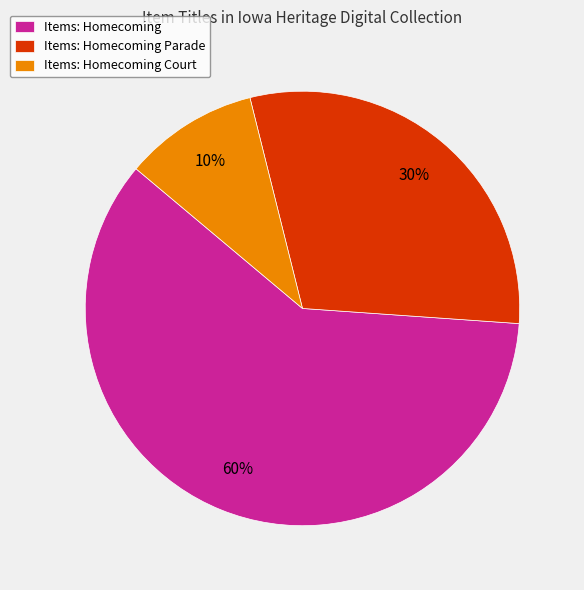

What is the largest slice in the pie chart?

Items: Homecoming